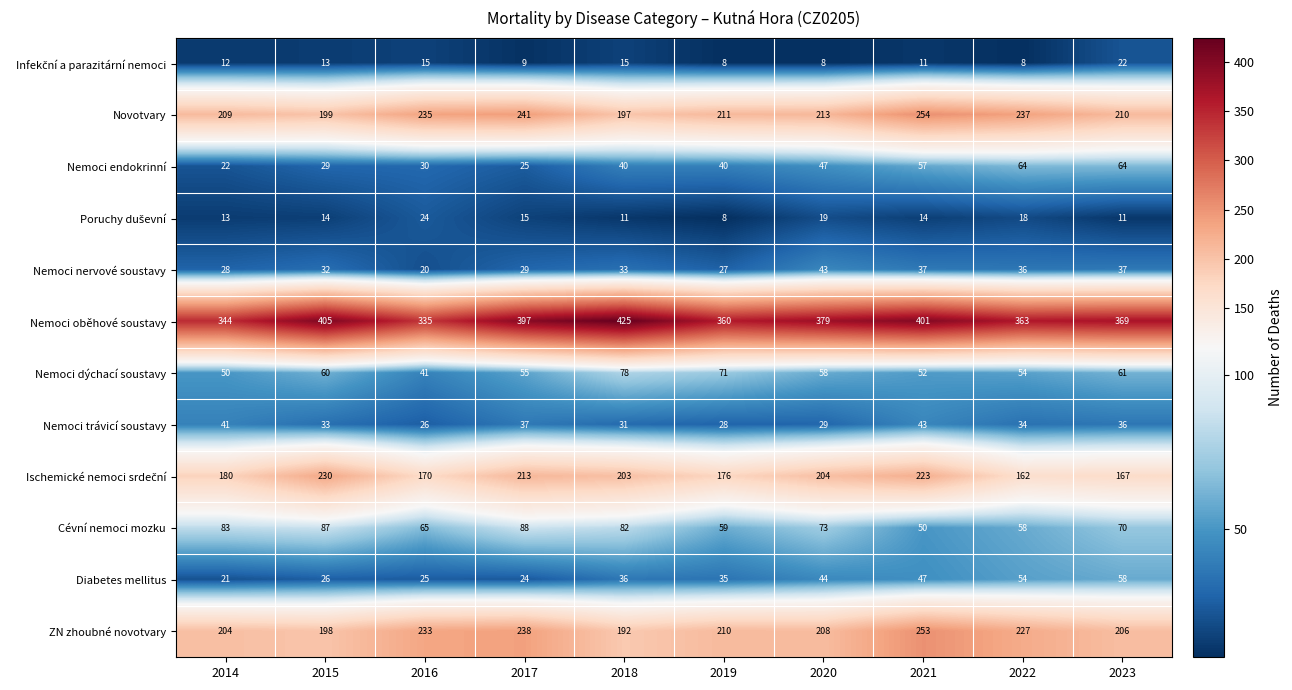

Which series has the largest total across all categories?

Nemoci oběhové soustavy